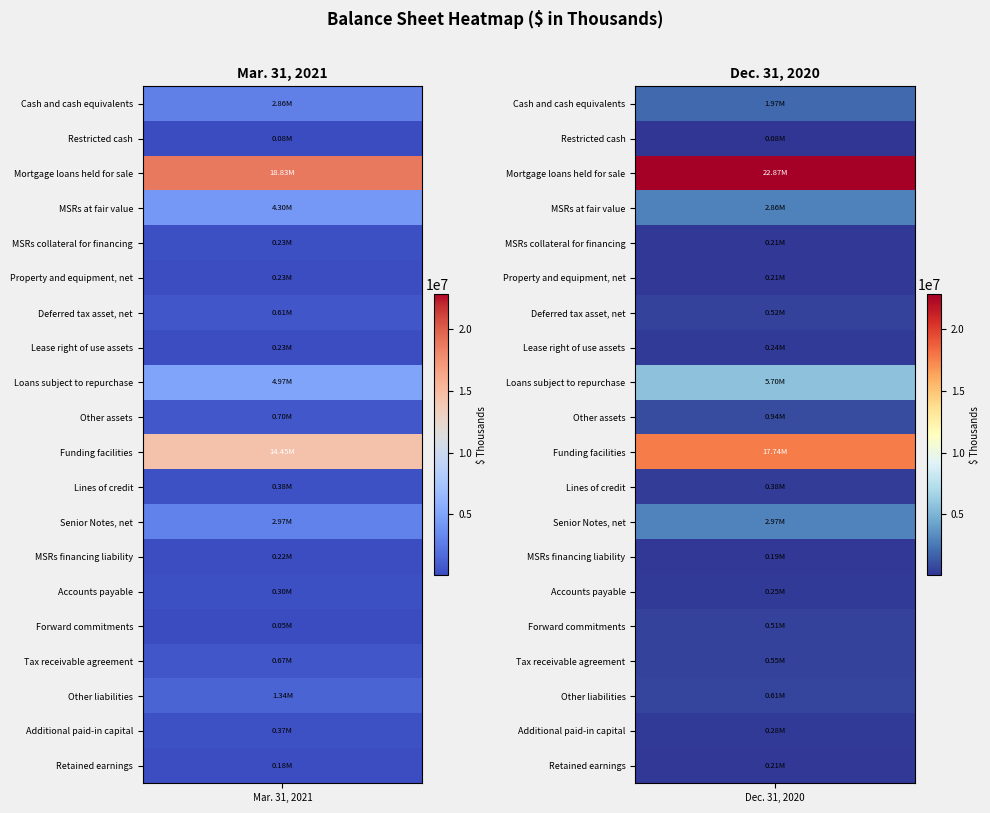

True or false: MSRs collateral for financing has a value of 233687 at 0.

True